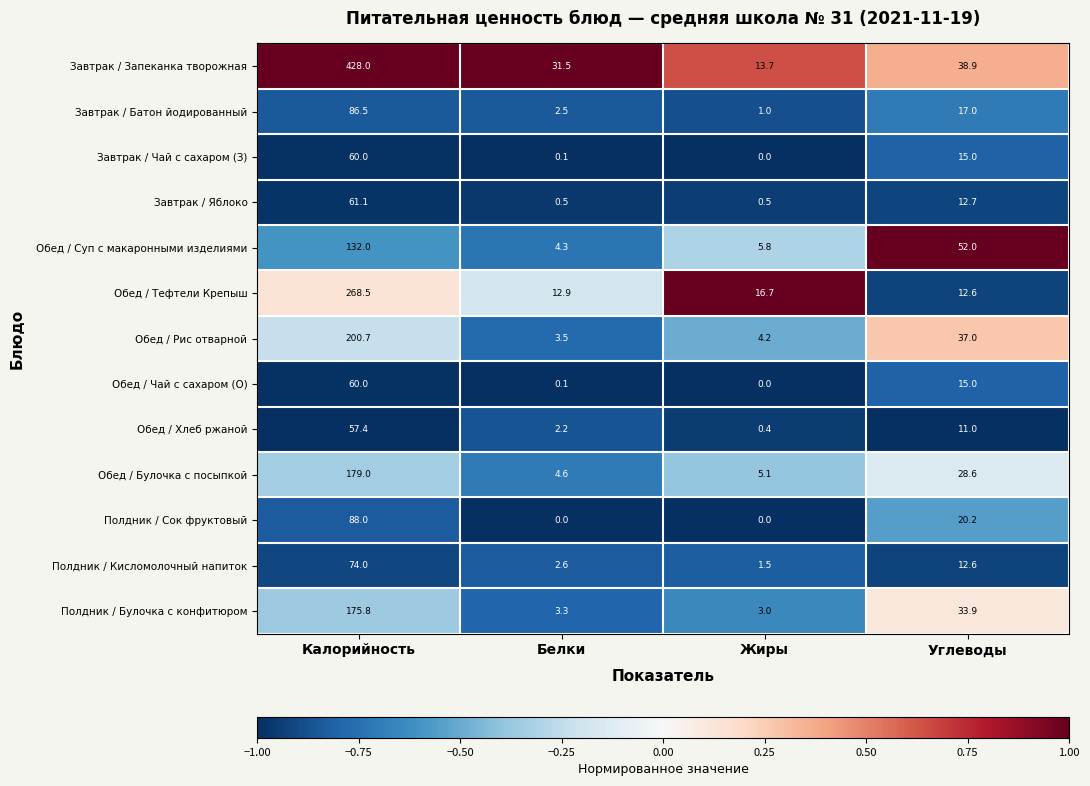

Count the Полдник / Сок фруктовый values in the range 0 to 88.

4